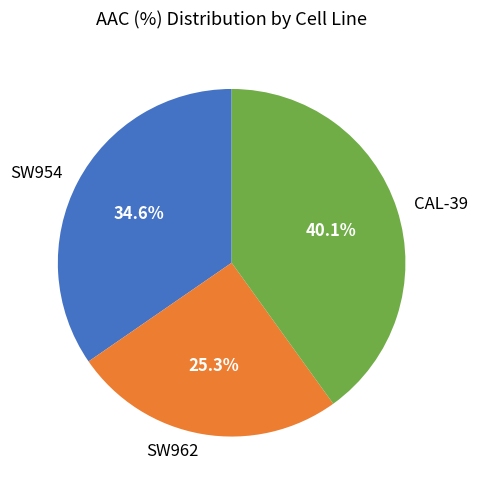

Is it true that CAL-39 is 40% of the pie?

True